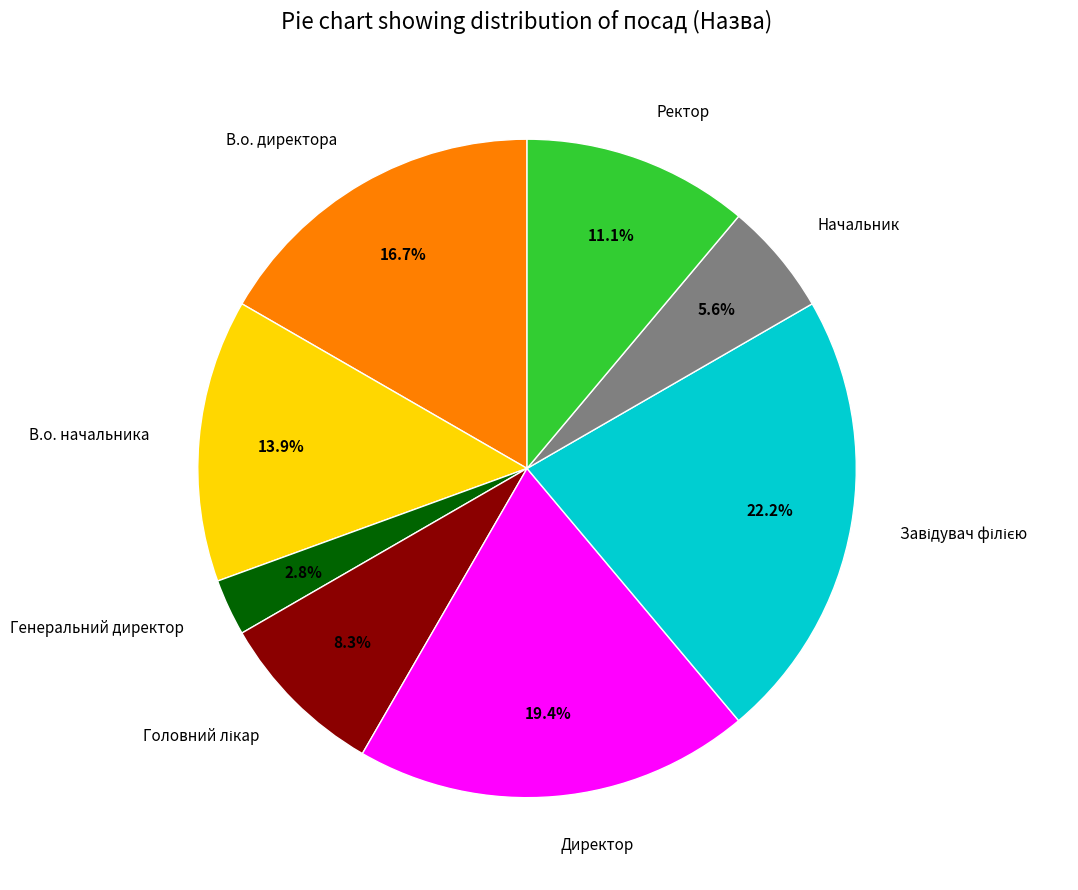

Which has a higher value, Начальник or В.о. директора?

В.о. директора